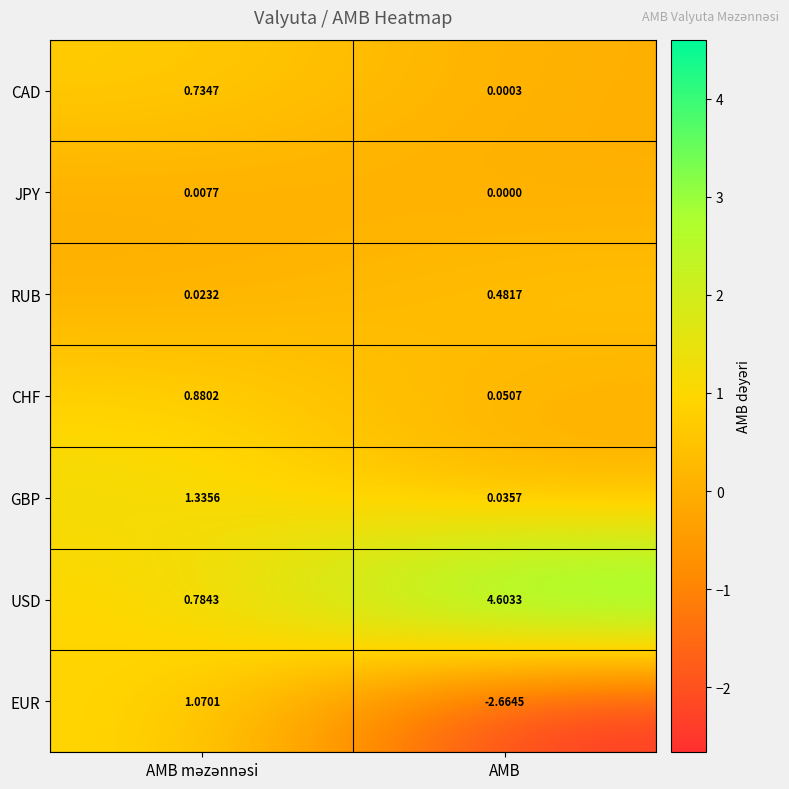

Which series has the widest spread of values?

USD